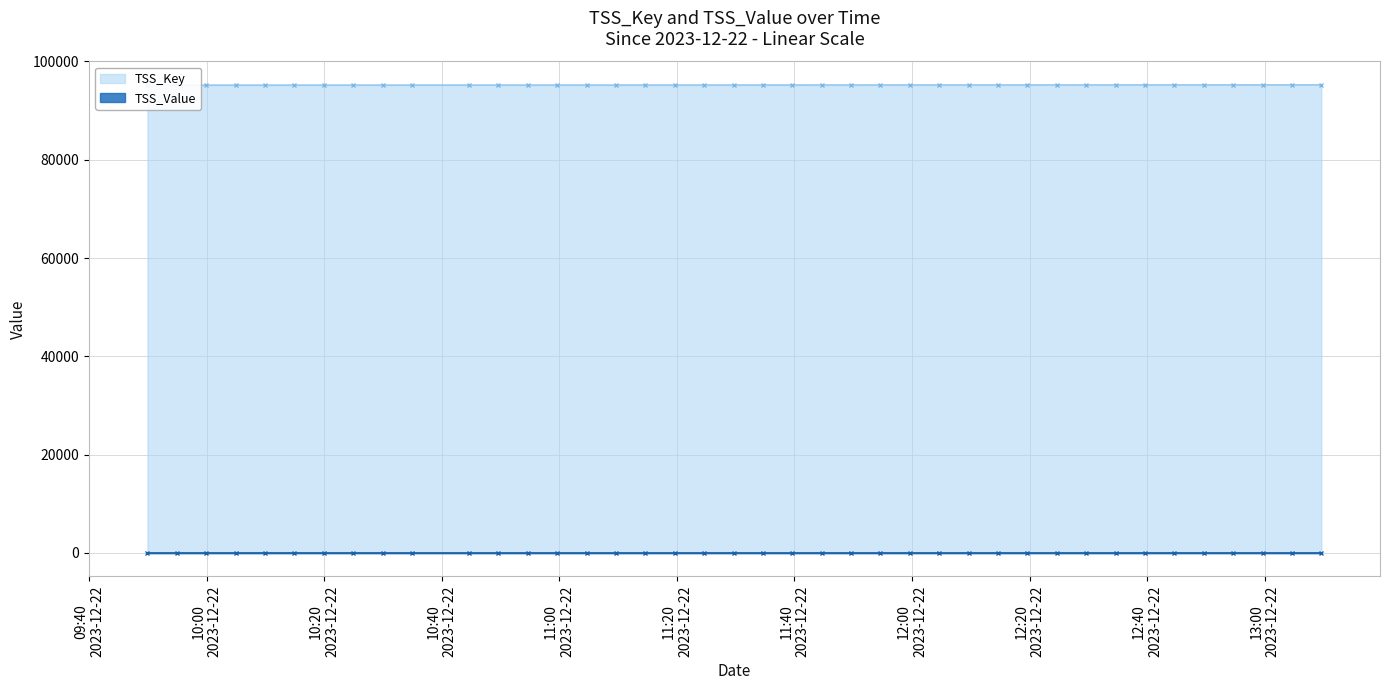

What is the difference between the second highest and minimum values in the TSS_Key series?

38